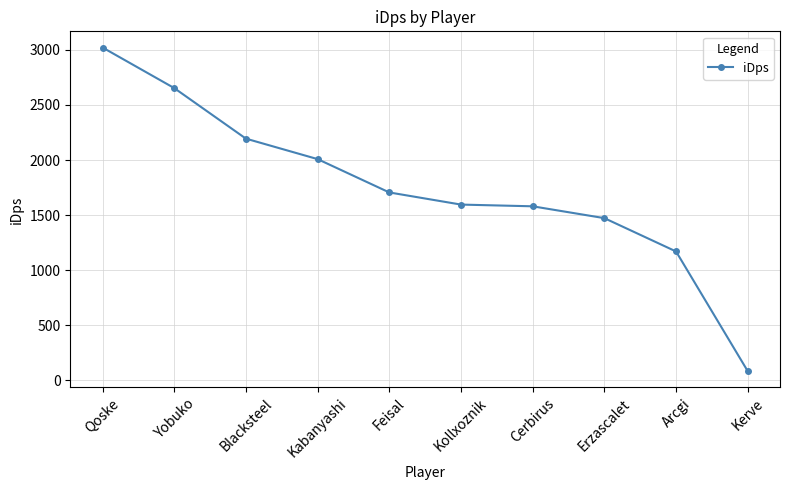

What is the ratio of the value at Kollxoznik to the value at Arcgi?

1.4